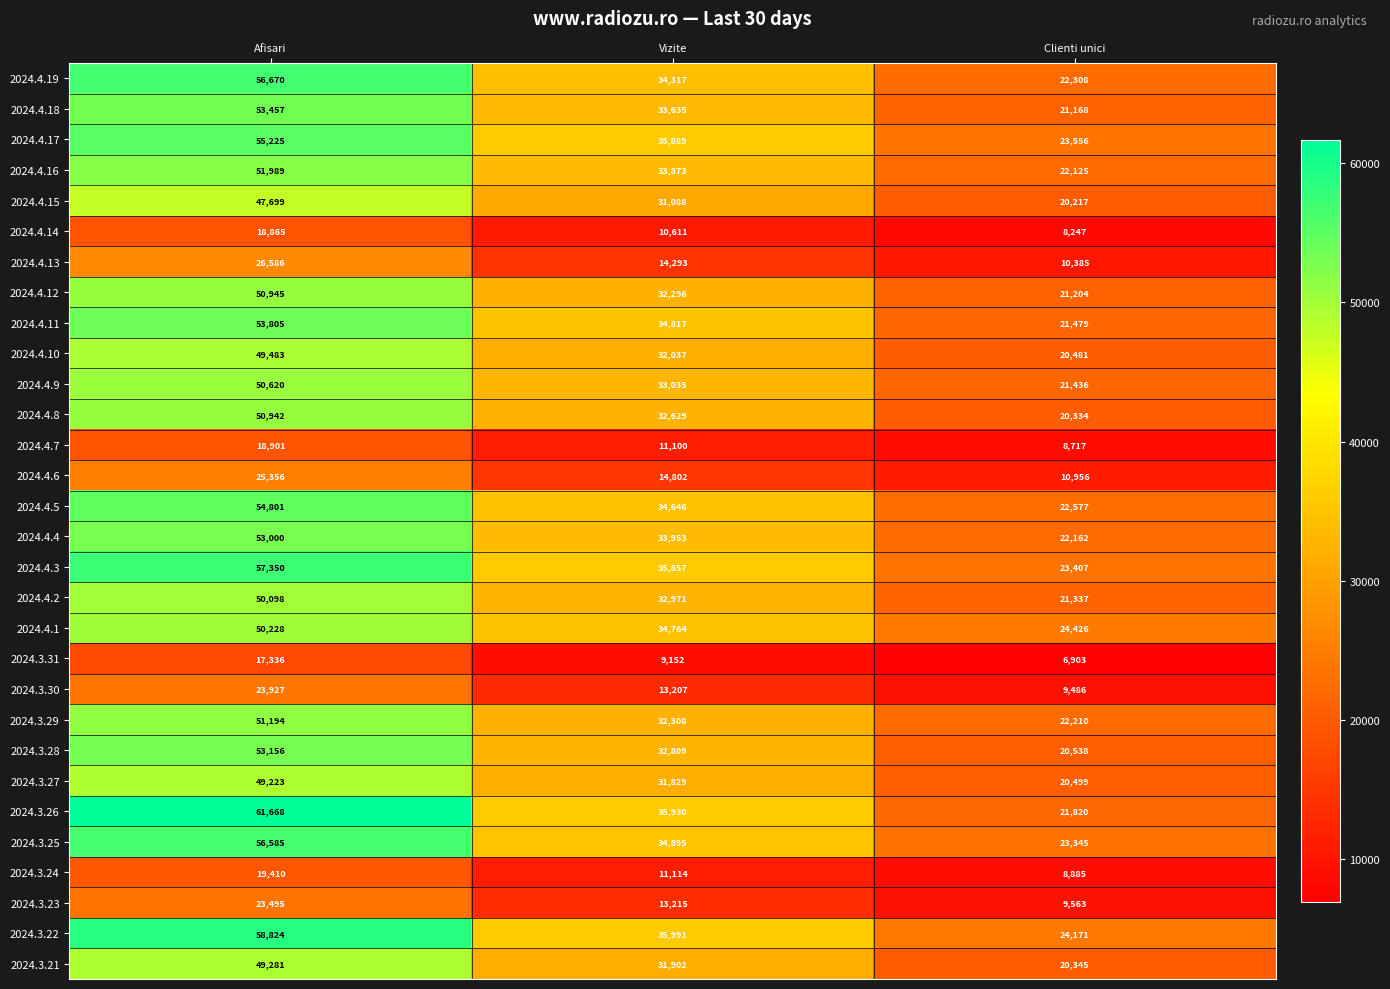

Between Vizite and Clienti unici, which series saw the biggest shift?

2024.3.26